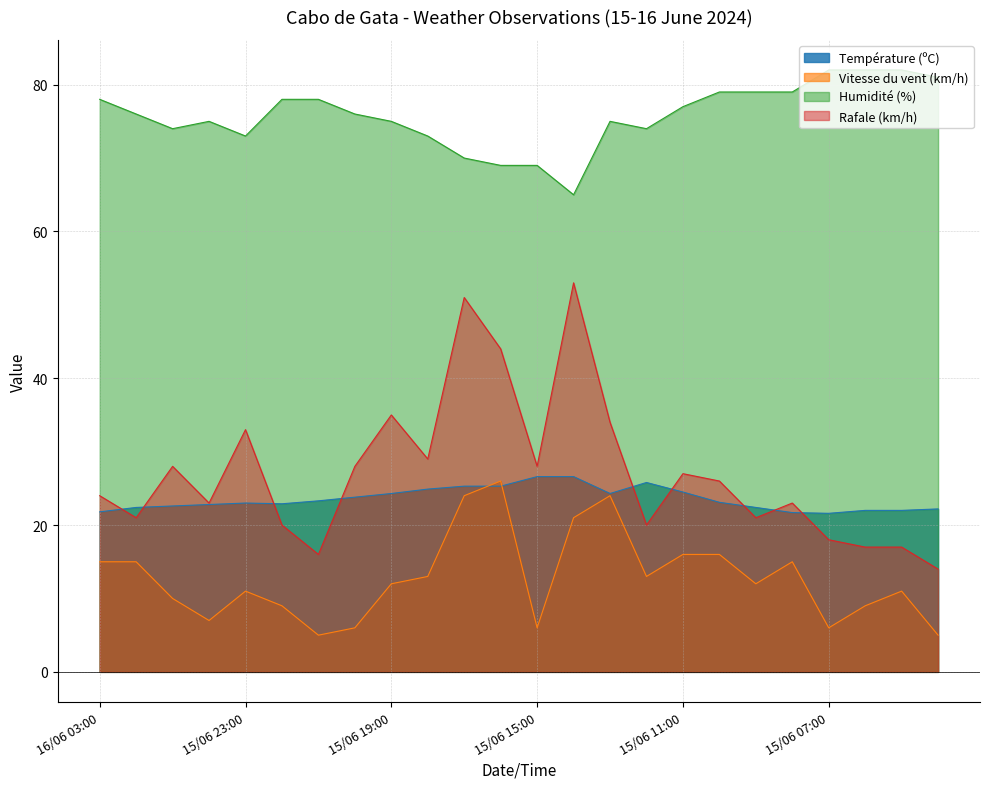

What is the total value across all series at 15/06 09:00?

134.4